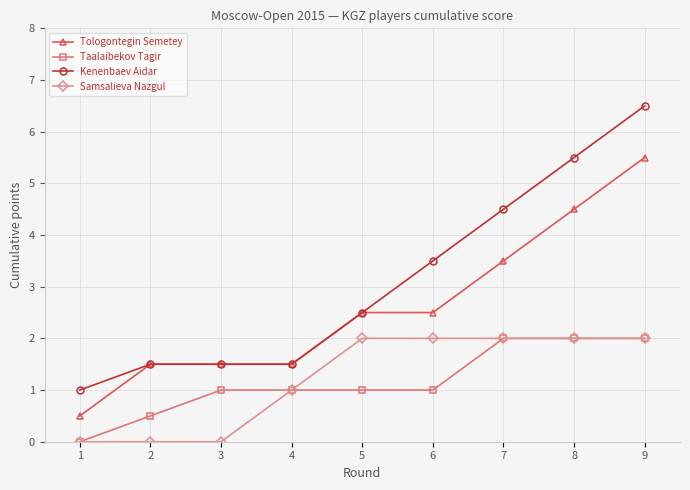

What are all the series names shown in the legend?

Tologontegin Semetey, Taalaibekov Tagir, Kenenbaev Aidar, Samsalieva Nazgul